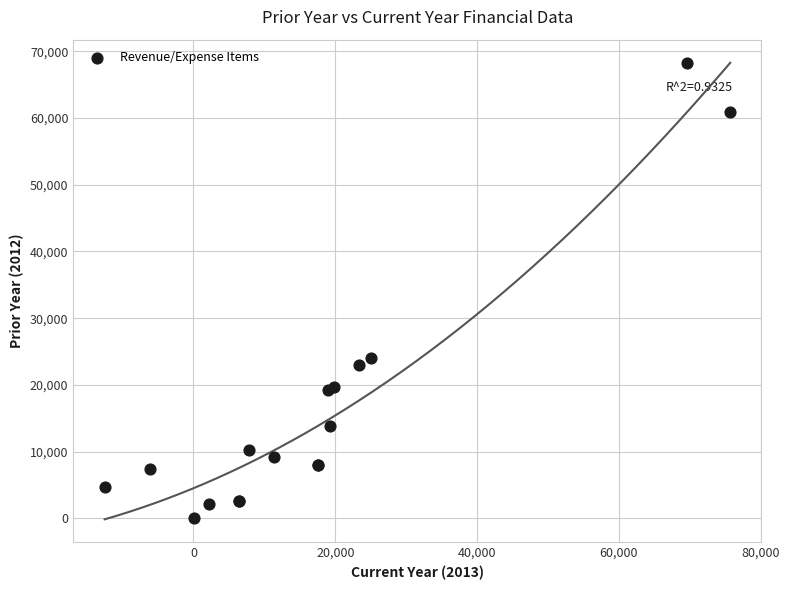

What Y value in the scatter plot is closest to 34151?

23972